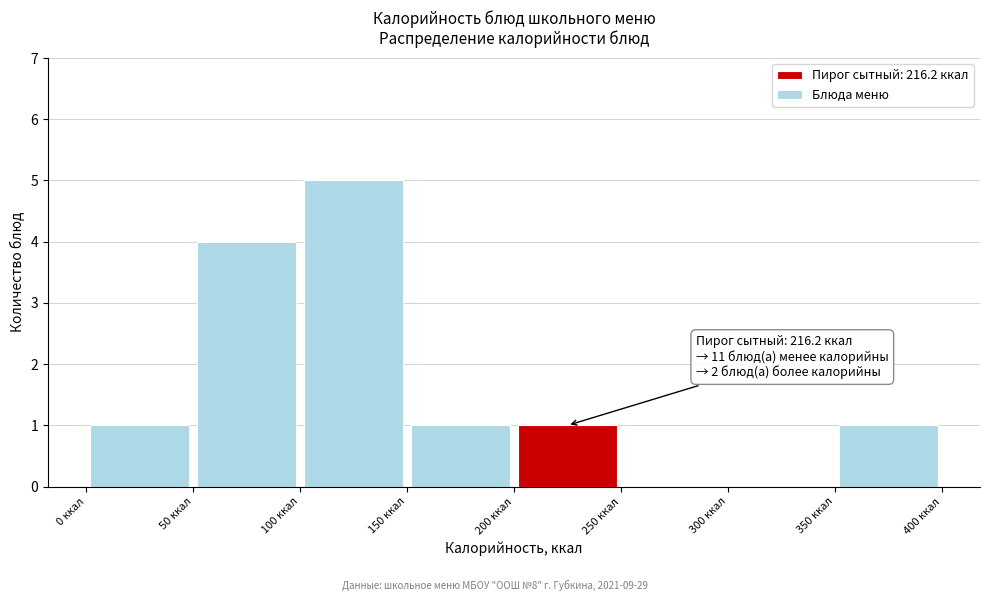

Over which range of the x-axis is the bar tallest?

100 to 150